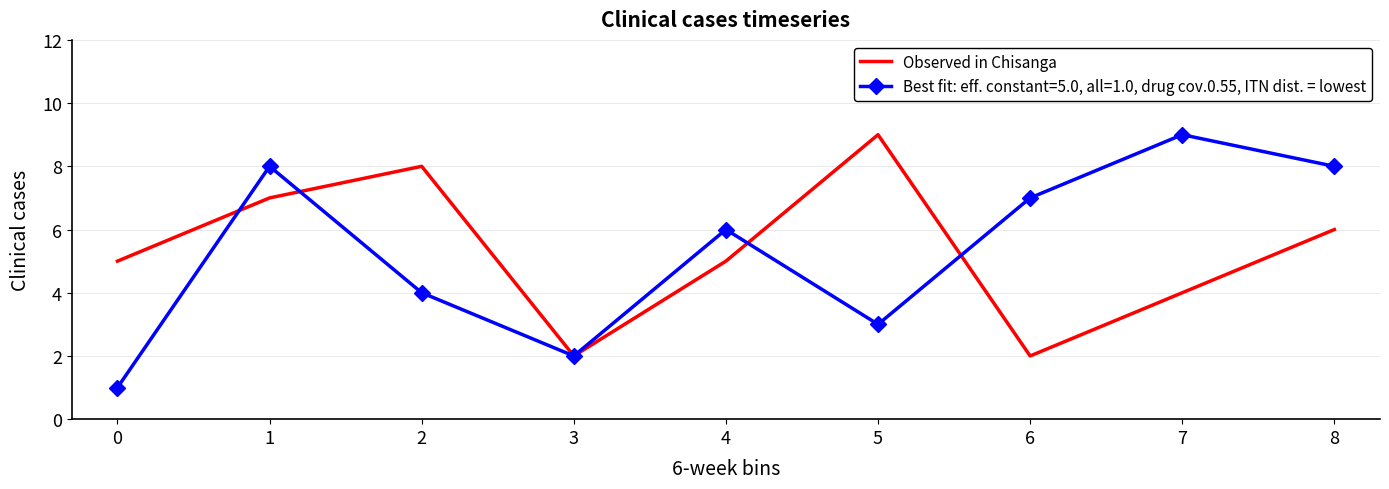

Rank the series at 7 from highest to lowest value.

Best fit: eff. constant=5.0, all=1.0, drug cov.0.55, ITN dist. = lowest, Observed in Chisanga